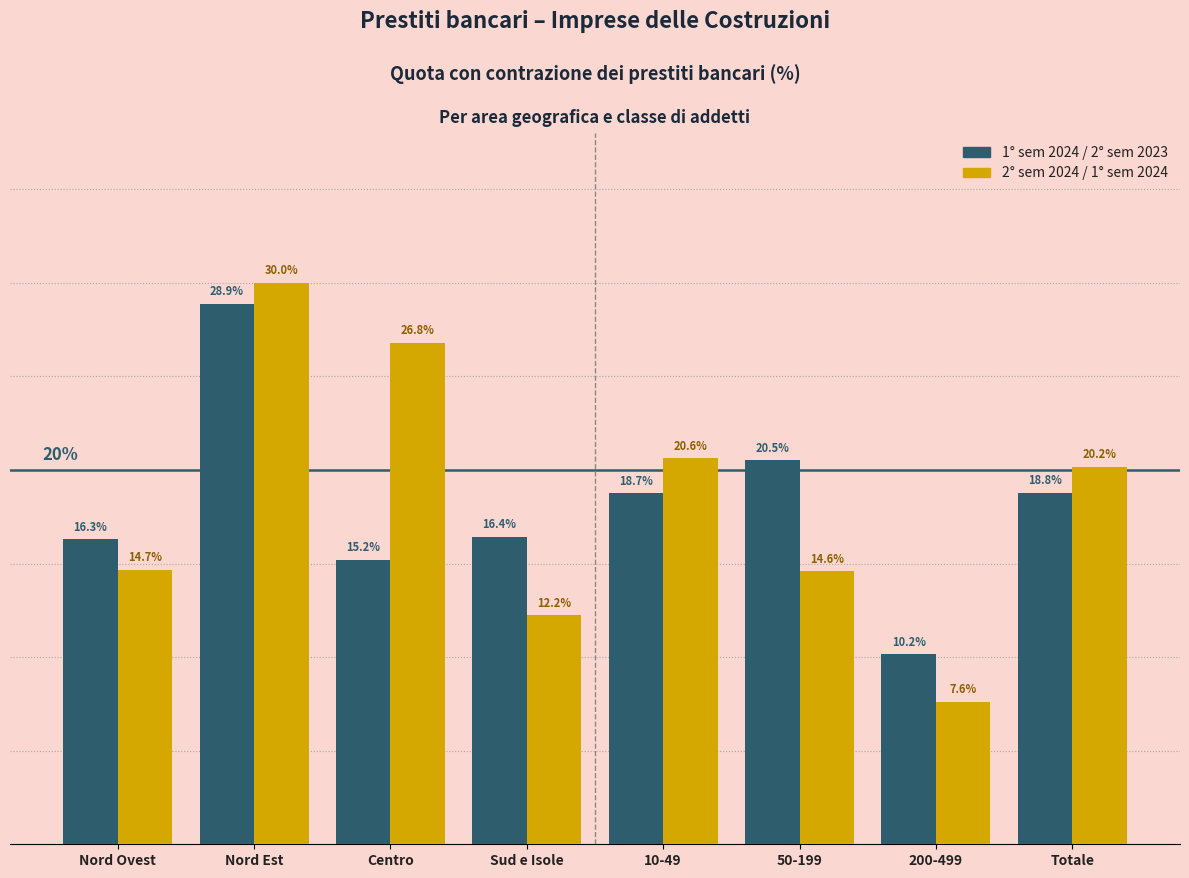

At which label is 2° sem 2024 / 1° sem 2024 closest to 18?

Totale